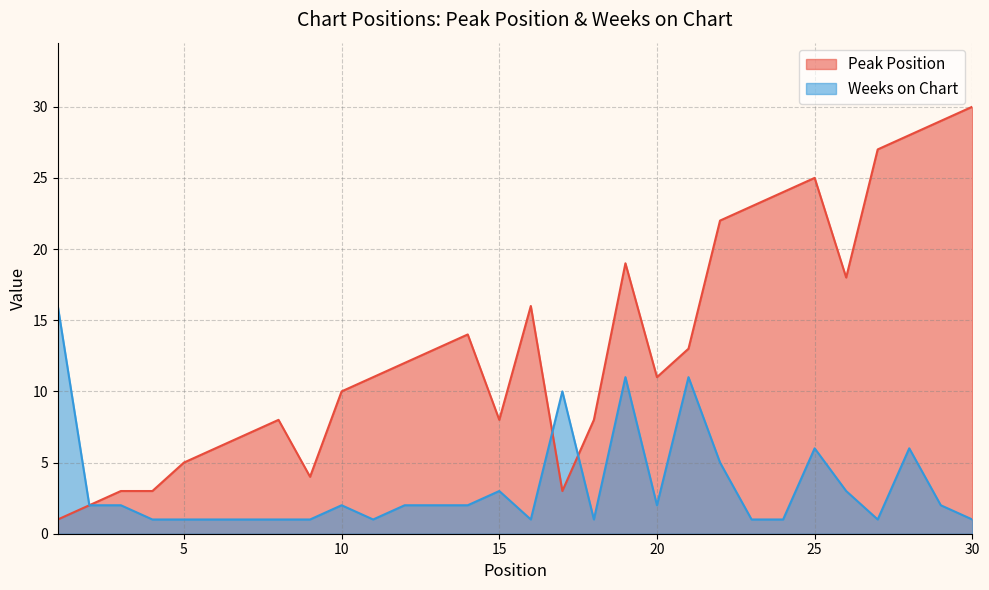

At which category does Weeks on Chart reach its first local valley?

11